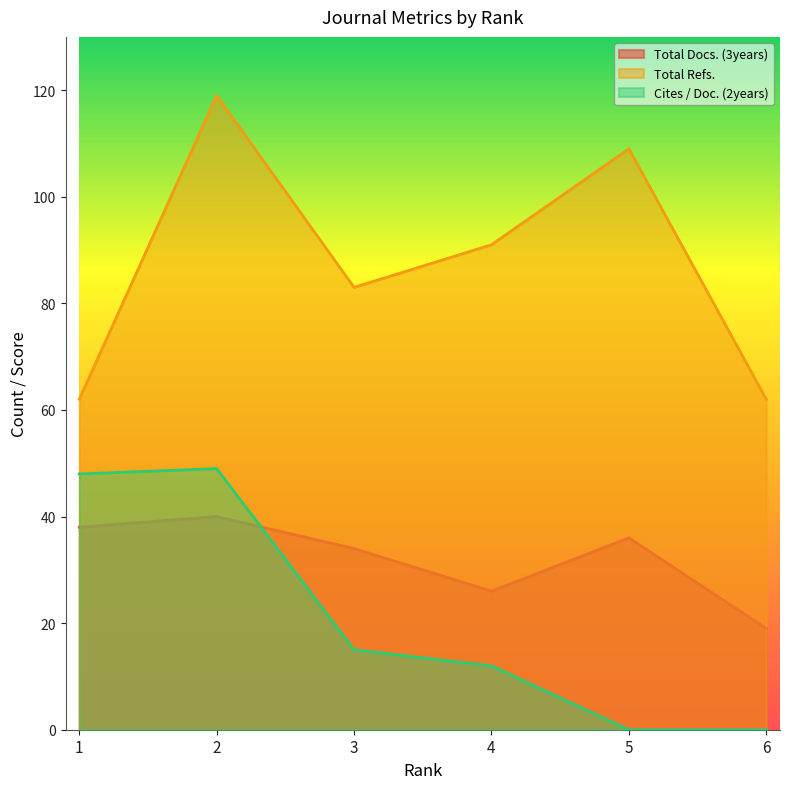

At which category does Cites / Doc. (2years) reach its first local peak?

2